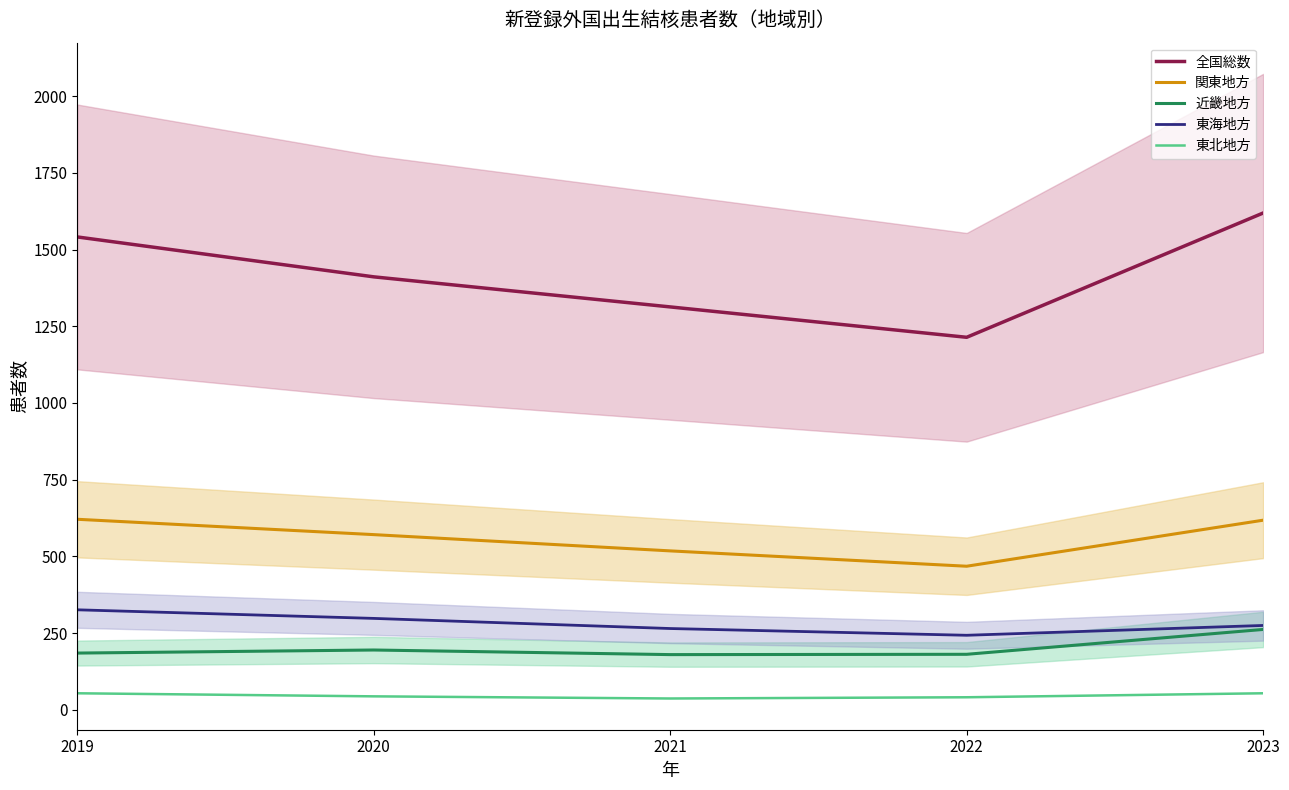

At which category is the sum across all series the highest?

2023